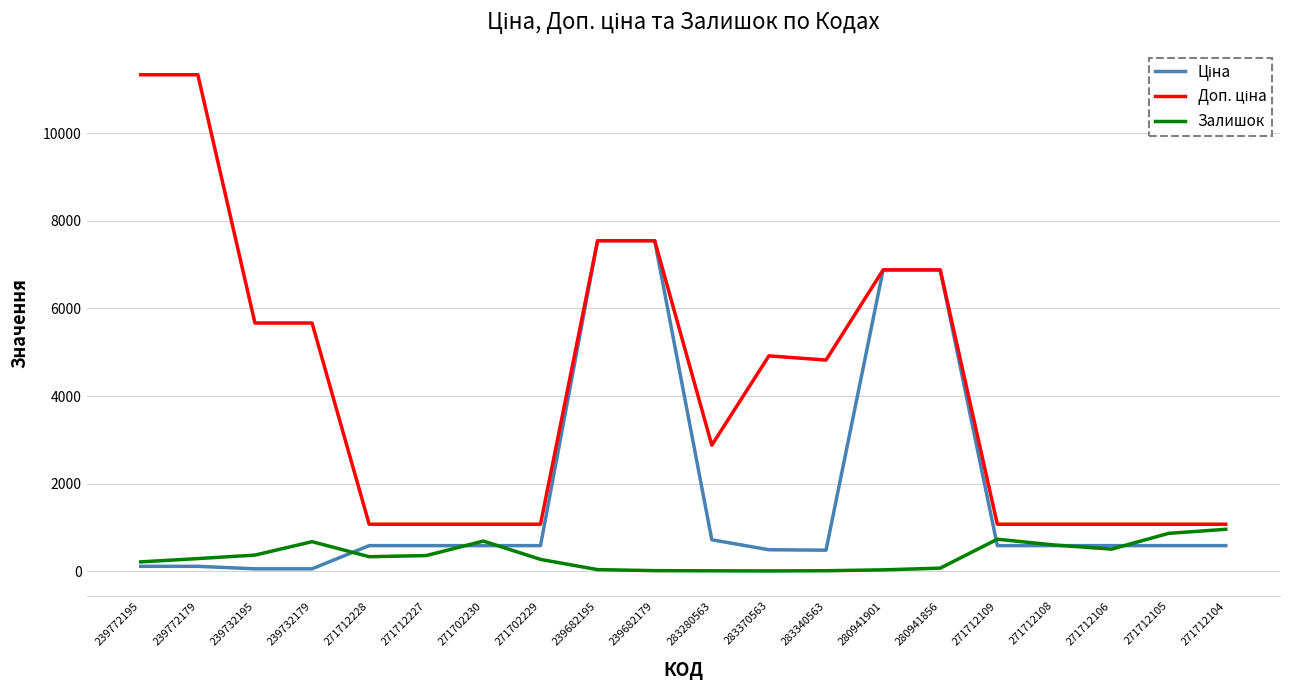

True or false: Залишок has a value of 215.0 at 239772195.

True